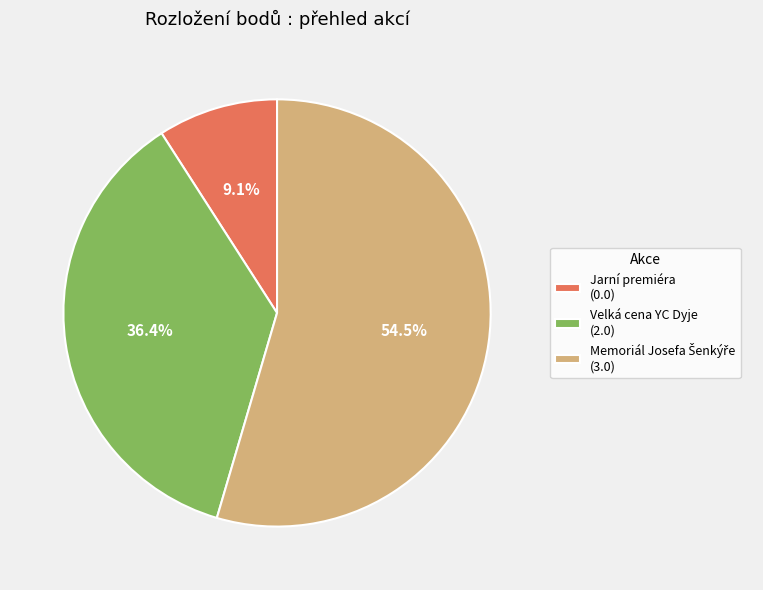

What percentage is NOT represented by Jarní premiéra (0.0)?

90.9%